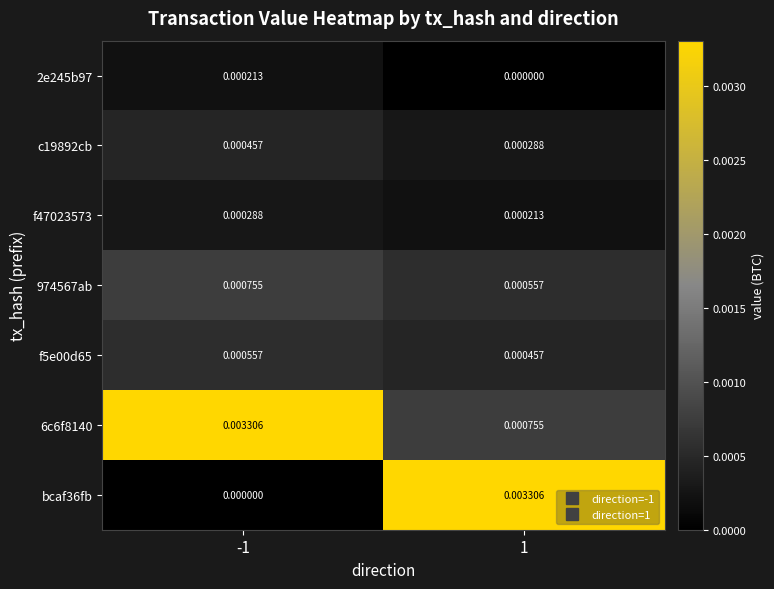

Which series changed the most between -1 and 1?

bcaf36fb